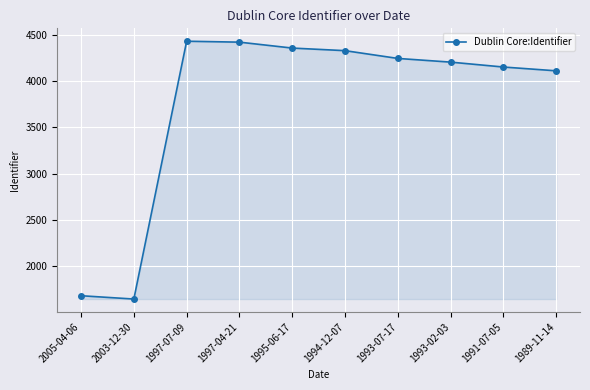

Between 1993-07-17 and 1993-02-03, which is larger?

1993-07-17